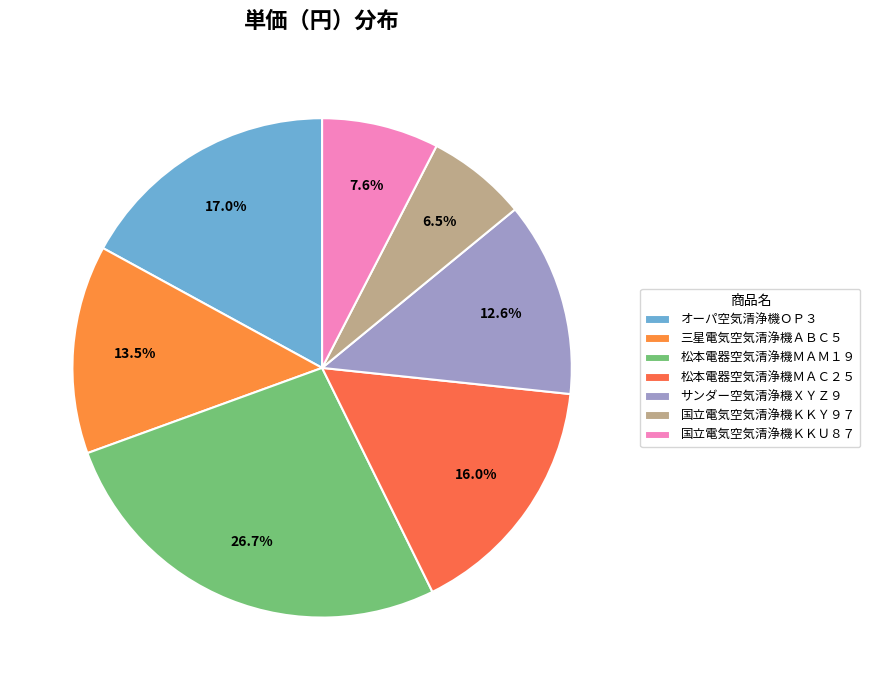

Does any single category account for the majority?

No